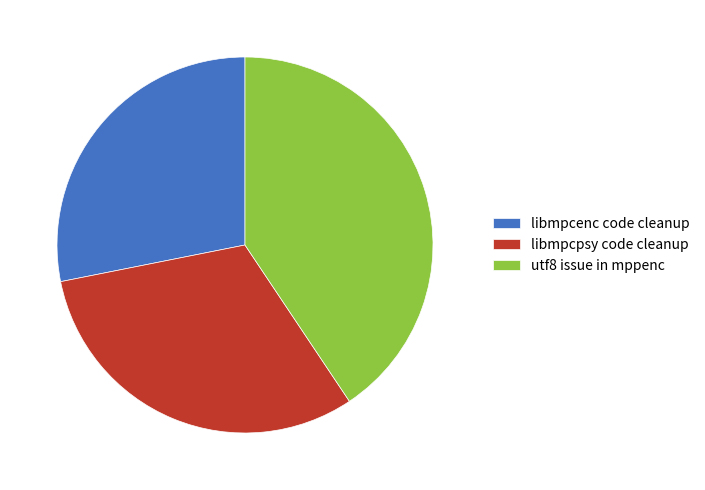

What is the ratio of the value at libmpcenc code cleanup to the value at utf8 issue in mppenc?

0.7